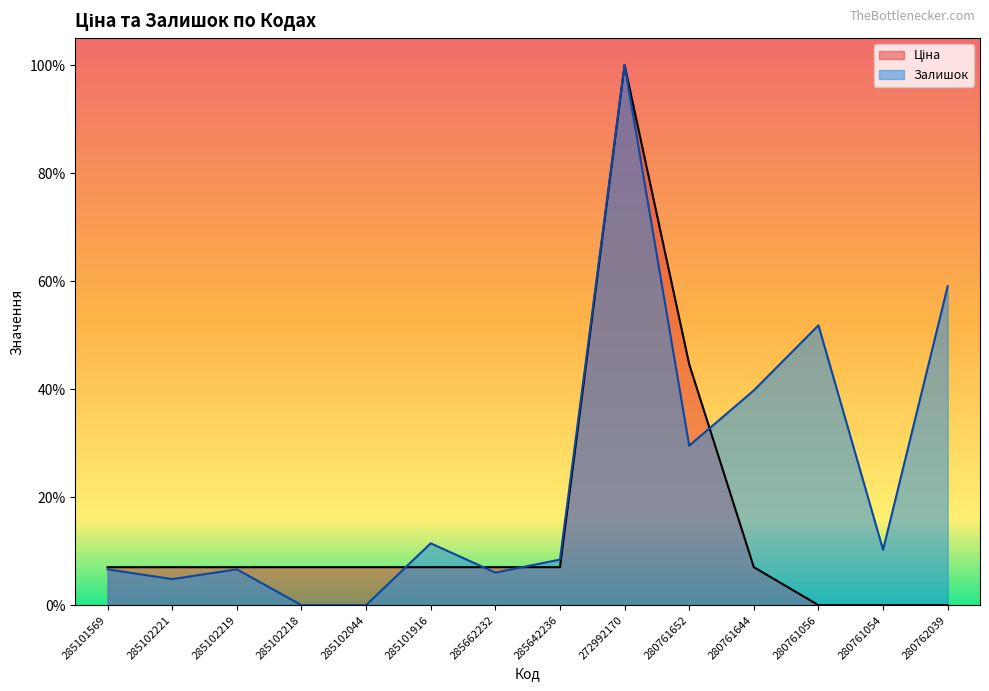

What is the difference between the Ціна values at 285101569 and 272992170?

0.9